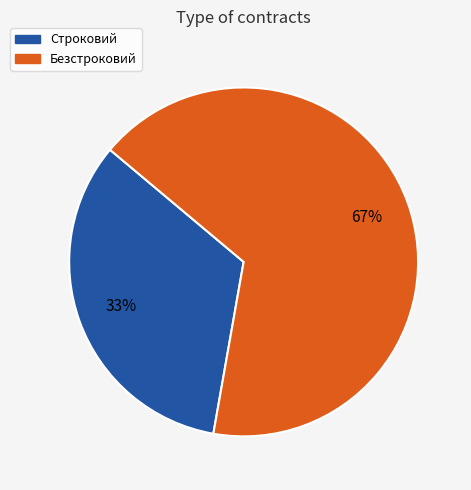

To the nearest percent, what percentage of the pie is Строковий?

33%